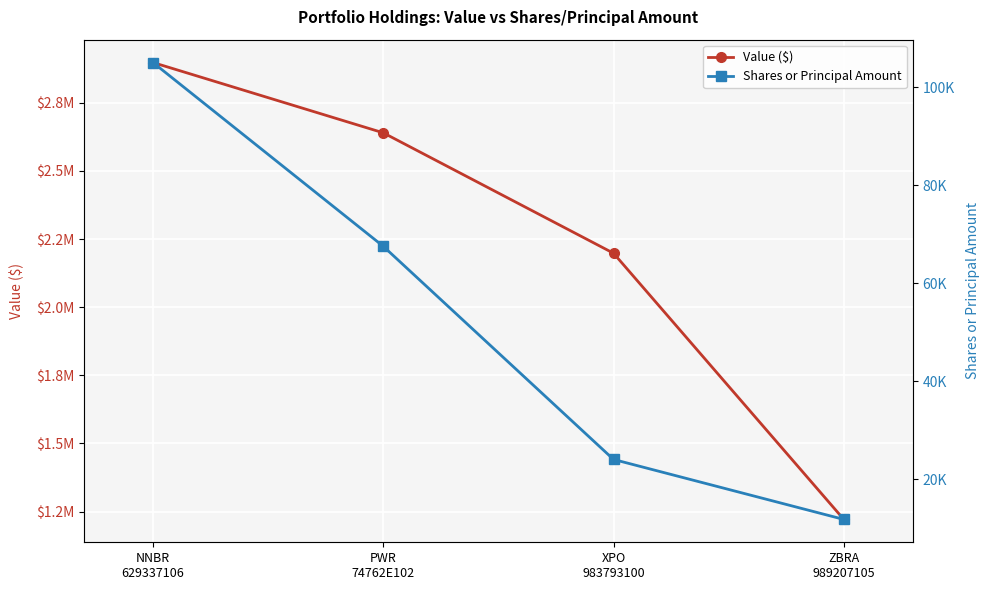

What is the difference between the Shares or Principal Amount values at XPO
983793100 and NNBR
629337106?

81000